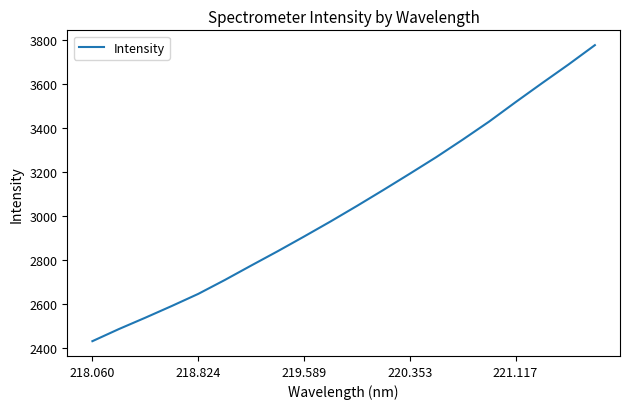

Does the chart display data point markers on the line(s)?

No